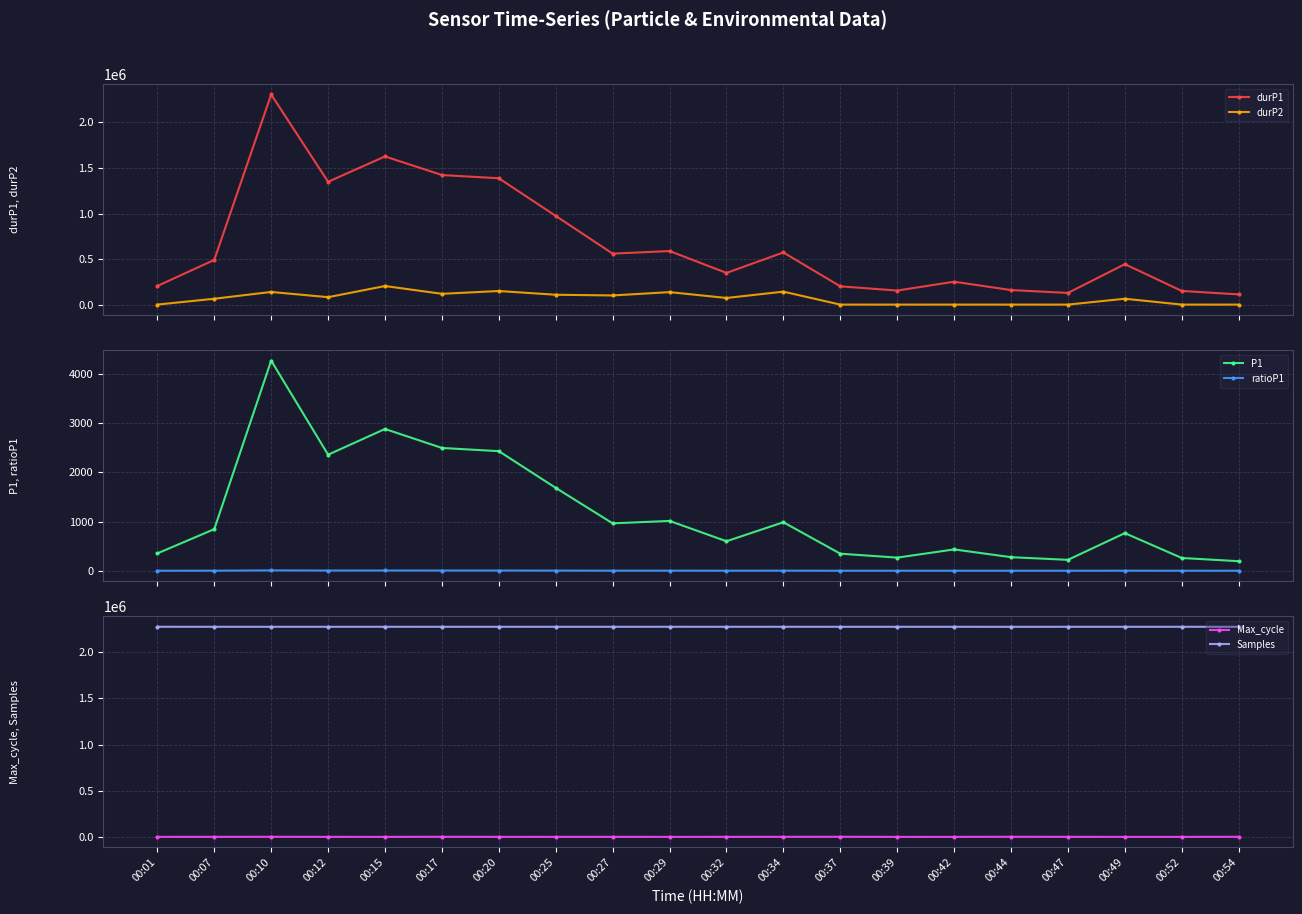

Between which two adjacent categories do ratioP1 and durP2 first intersect?

00:01 and 00:07